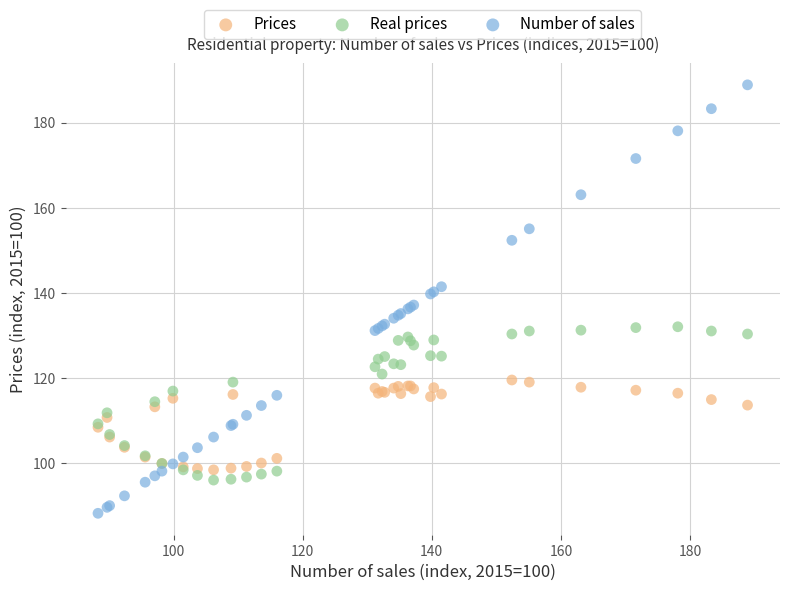

What is the X range (max minus min) for the scatter plot?

100.6